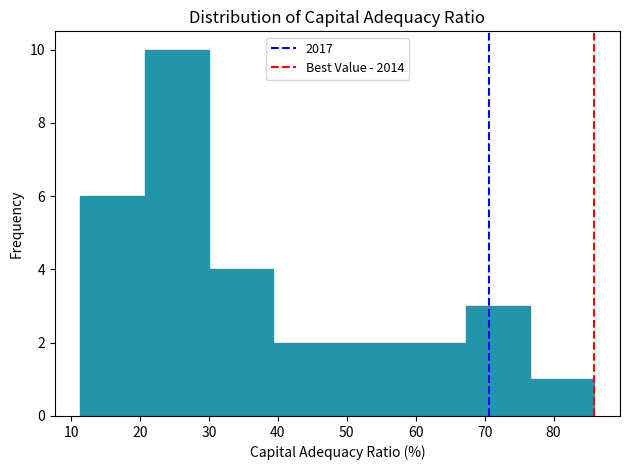

Reading left to right, list every bar in this chart as the range it spans on the x-axis followed by its height. Neither the bar edges nor the heights are printed on the chart, so give them approximately, as read against the axes.

11 to 21: 6
21 to 30: 10
30 to 39: 4
39 to 49: 2
49 to 58: 2
58 to 67: 2
67 to 77: 3
77 to 86: 1